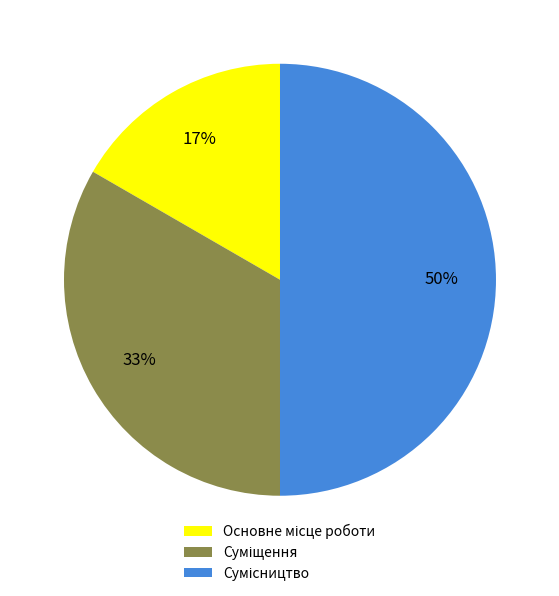

To the nearest percent, what is the average slice percentage?

33%